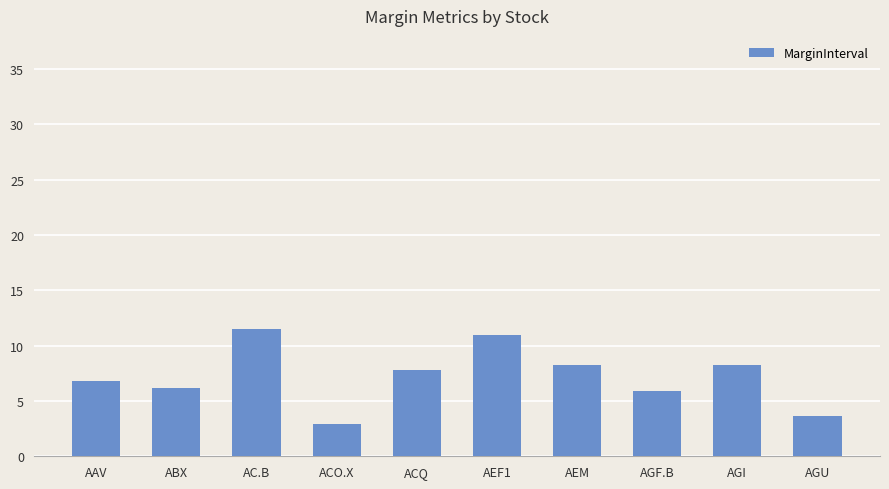

The value at AEF1 is 11.0. True or false?

True